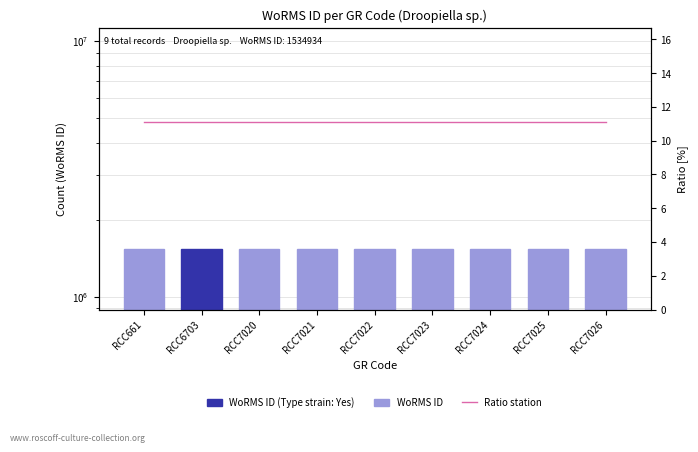

Which has a higher value, RCC7025 or RCC7024?

RCC7025